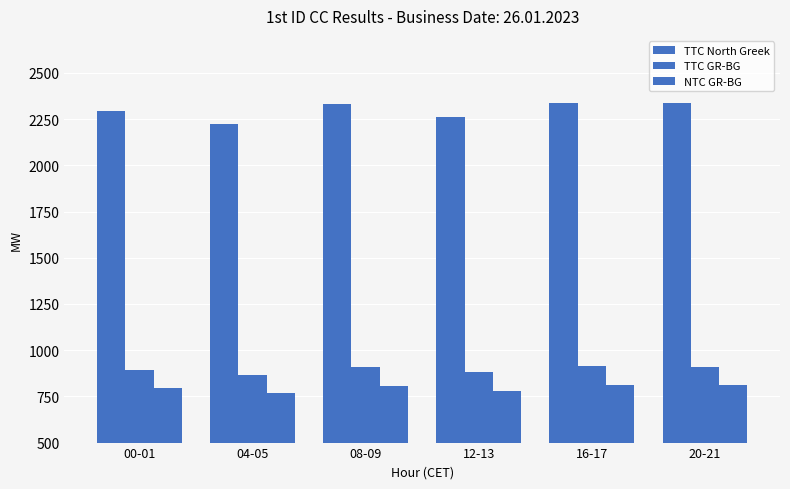

What is the total value across all series at 04-05?

3860